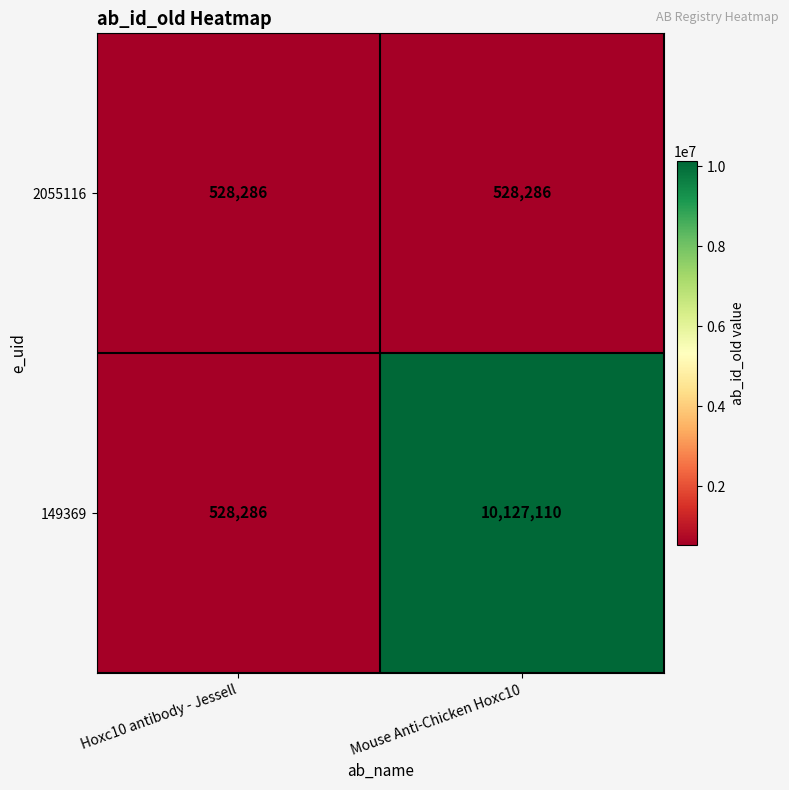

Between Hoxc10 antibody - Jessell and Mouse Anti-Chicken Hoxc10, which series saw the biggest shift?

149369